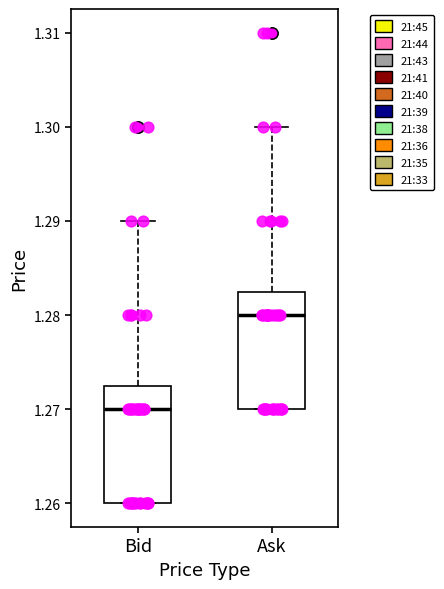

Reading left to right, read every box against the y-axis: the position of its median line, the range the box covers, and the ends of its whiskers. The values are not printed on the chart, so give them approximately, as read against the axis.

Bid: median 1.270, box 1.260 to 1.273, whiskers 1.260 to 1.290
Ask: median 1.280, box 1.270 to 1.283, whiskers 1.270 to 1.300